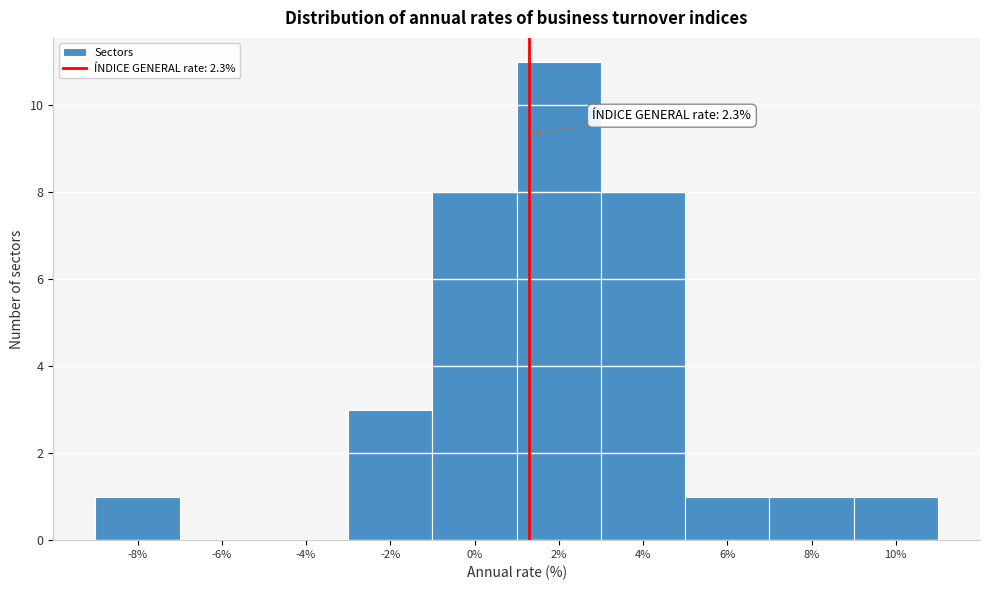

Reading right to left, transcribe all the data shown in this chart.

10%=1	8%=1	6%=1	4%=8	2%=11	0%=8	-2%=3	-4%=0	-6%=0	-8%=1